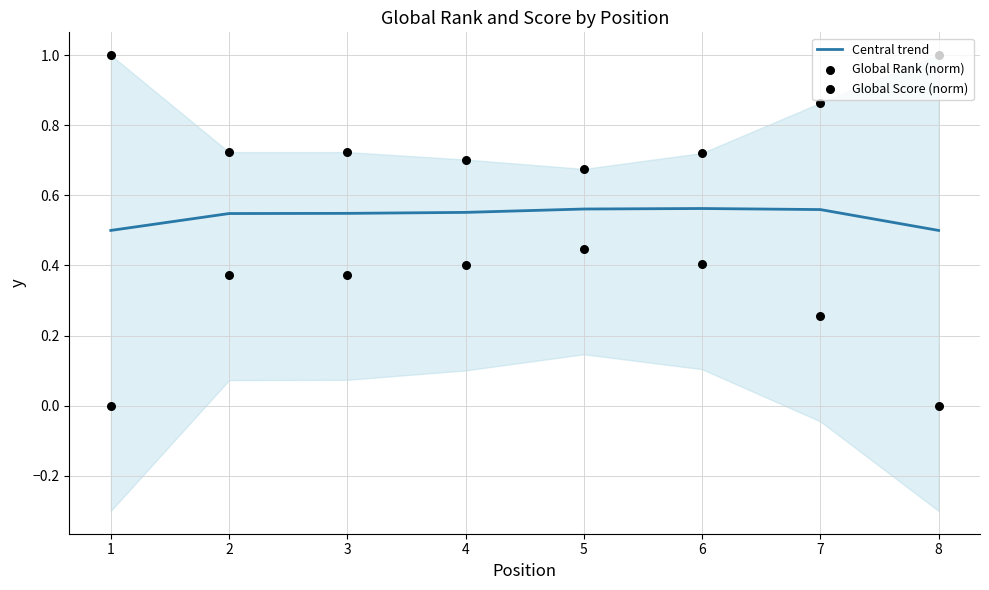

Which series reaches the minimum Y coordinate?

Global Rank (norm)